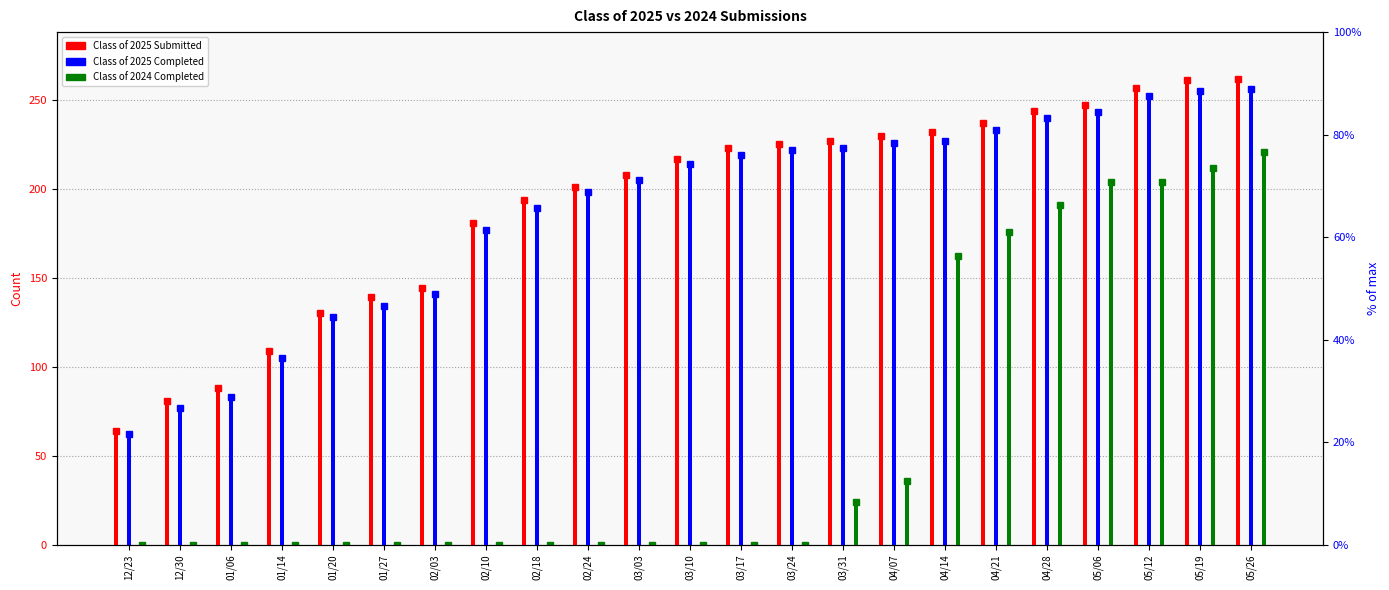

Reading left to right, transcribe all the data shown in this chart.

Class of 2025 Submitted: 12/23=64	12/30=81	01/06=88	01/14=109	01/20=130	01/27=139	02/03=144	02/10=181	02/18=194	02/24=201	03/03=208	03/10=217	03/17=223	03/24=225	03/31=227	04/07=230	04/14=232	04/21=237	04/28=244	05/06=247	05/12=257	05/19=261	05/26=262
Class of 2025 Completed: 12/23=62	12/30=77	01/06=83	01/14=105	01/20=128	01/27=134	02/03=141	02/10=177	02/18=189	02/24=198	03/03=205	03/10=214	03/17=219	03/24=222	03/31=223	04/07=226	04/14=227	04/21=233	04/28=240	05/06=243	05/12=252	05/19=255	05/26=256
Class of 2024 Completed: 12/23=0	12/30=0	01/06=0	01/14=0	01/20=0	01/27=0	02/03=0	02/10=0	02/18=0	02/24=0	03/03=0	03/10=0	03/17=0	03/24=0	03/31=24	04/07=36	04/14=162	04/21=176	04/28=191	05/06=204	05/12=204	05/19=212	05/26=221